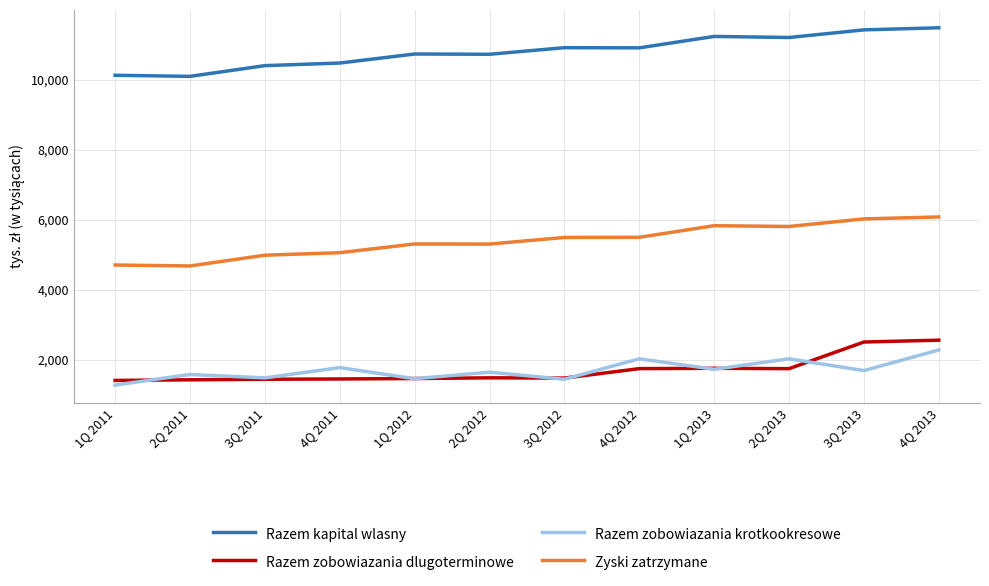

What is the value of the Razem kapital wlasny point at the 10th from the left?

11209915